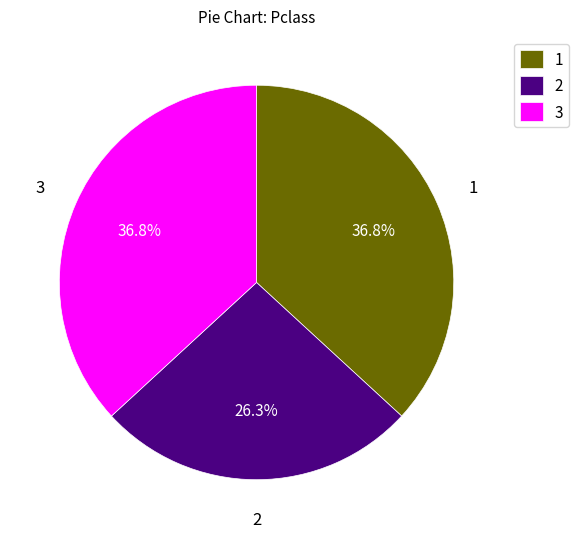

Which category has the smallest portion of the pie?

2